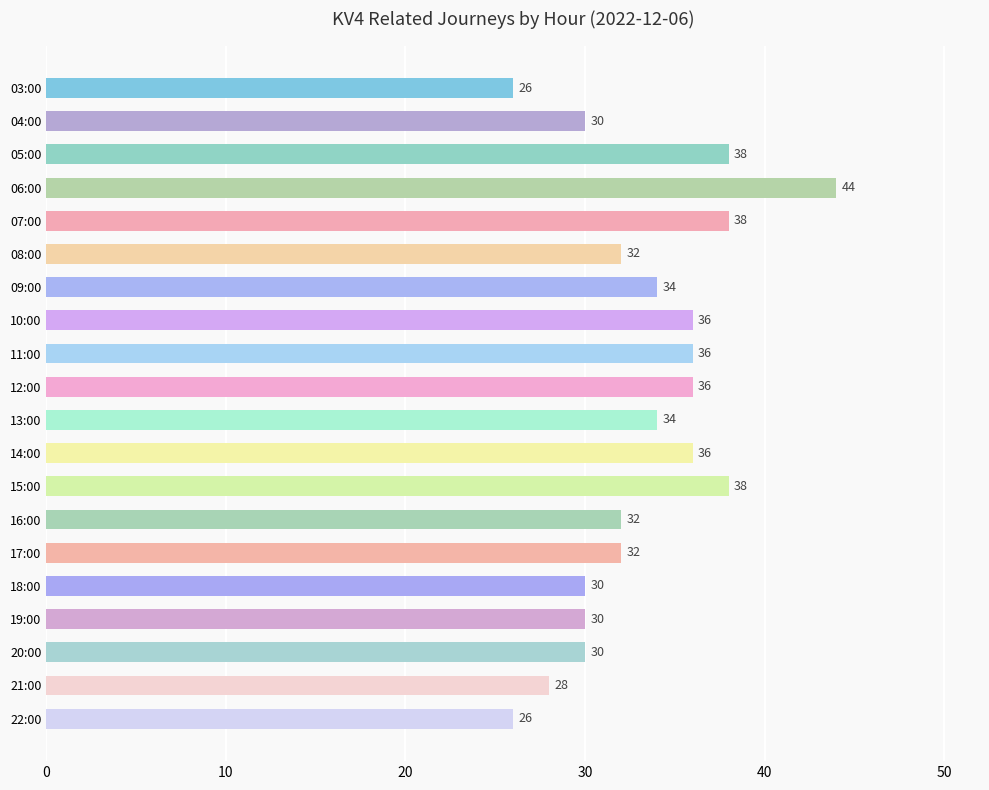

What is the sum of the values at 12:00 and 03:00?

62